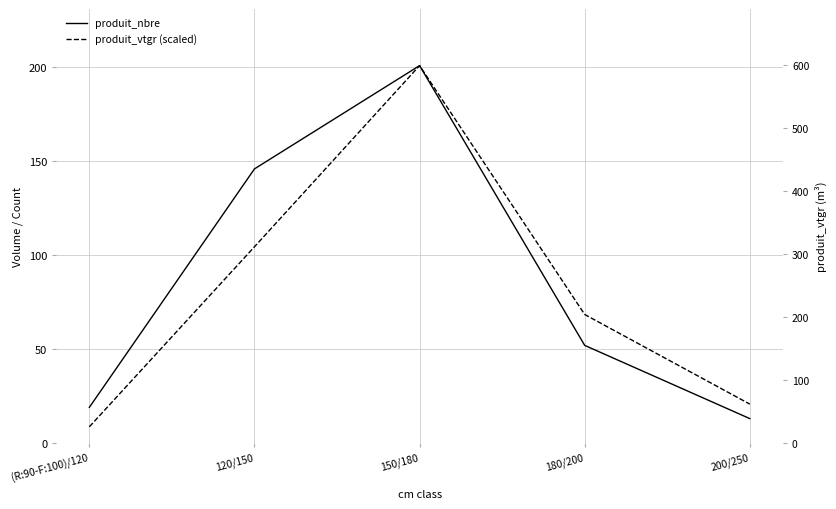

What is the smallest value displayed?

8.6